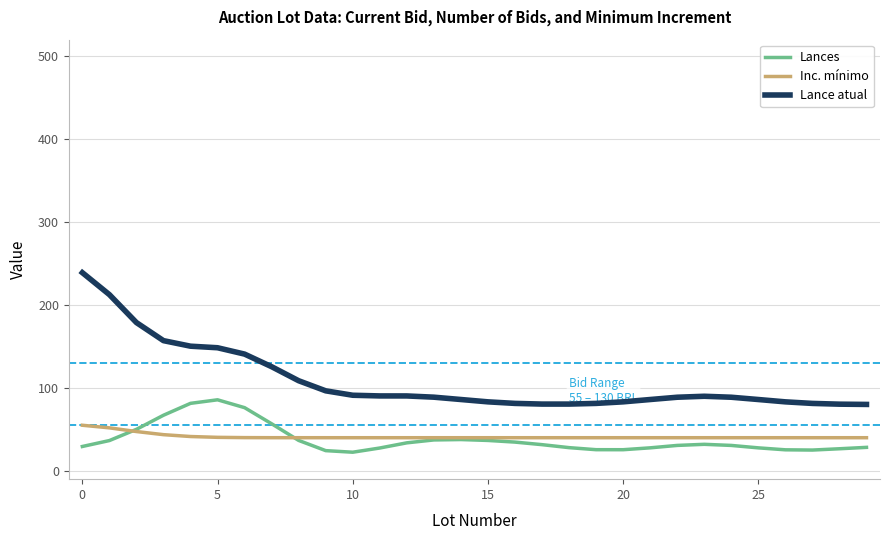

What is the minimum value shown in the chart?

22.5